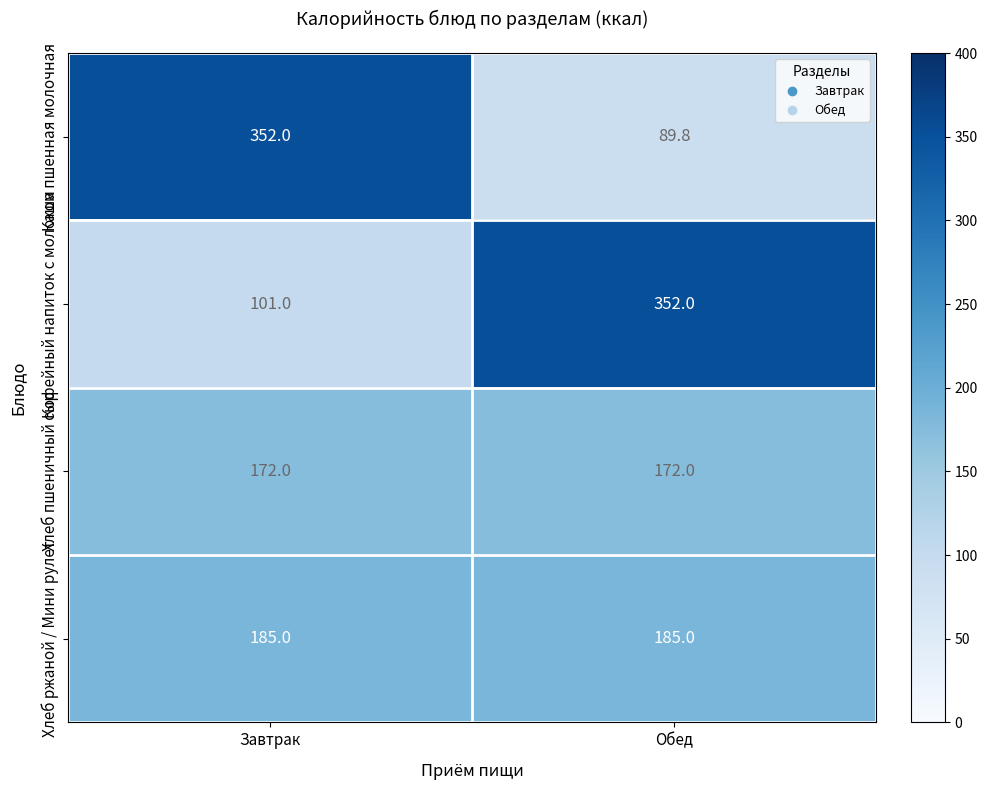

Read the Каша пшенная молочная value at Завтрак.

352.0